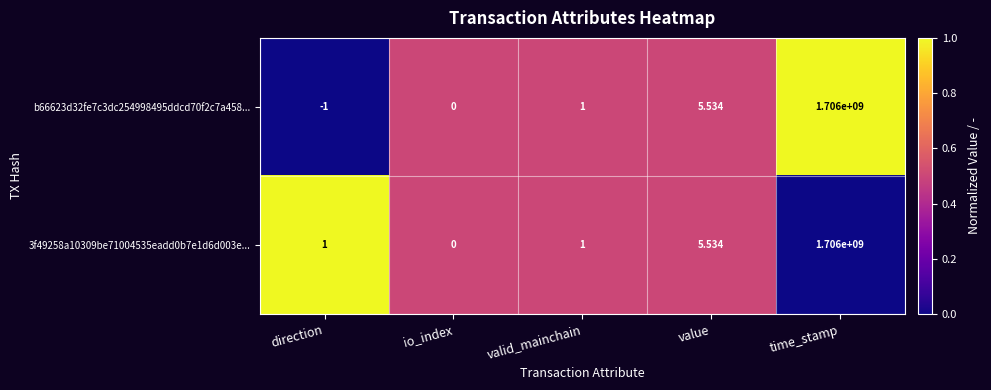

At which category is the sum across all series the highest?

time_stamp